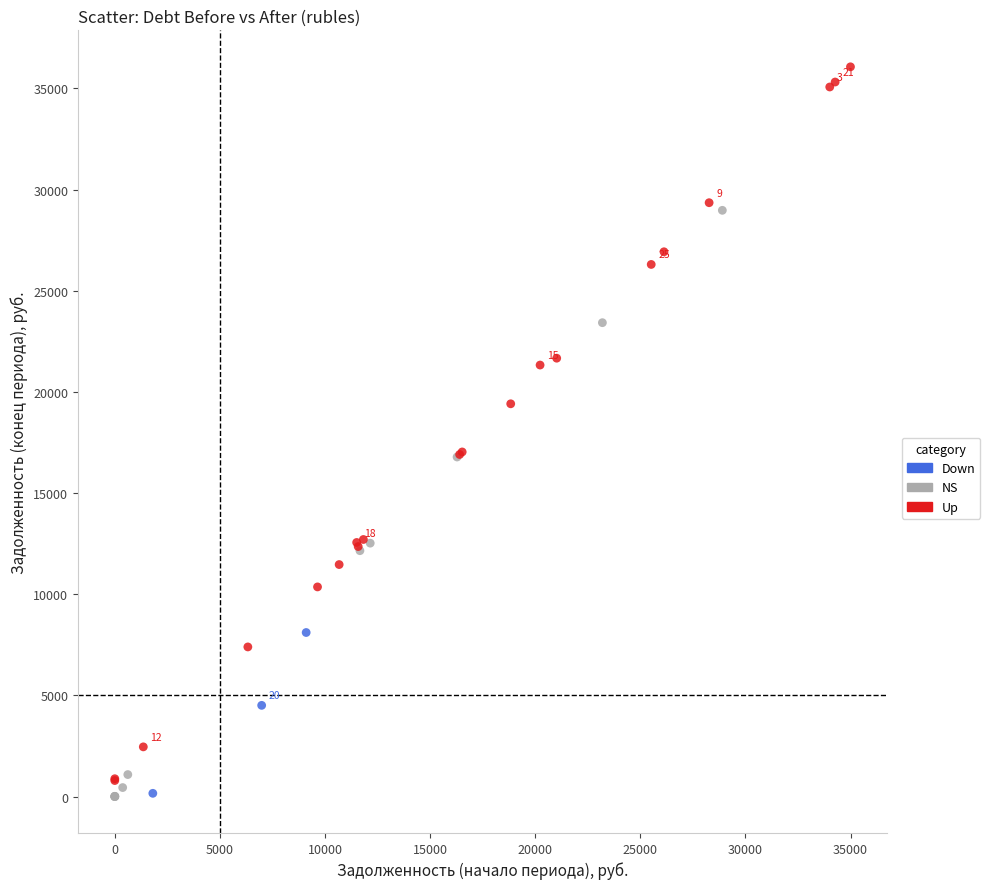

Which series has the widest spread of Y values?

Up